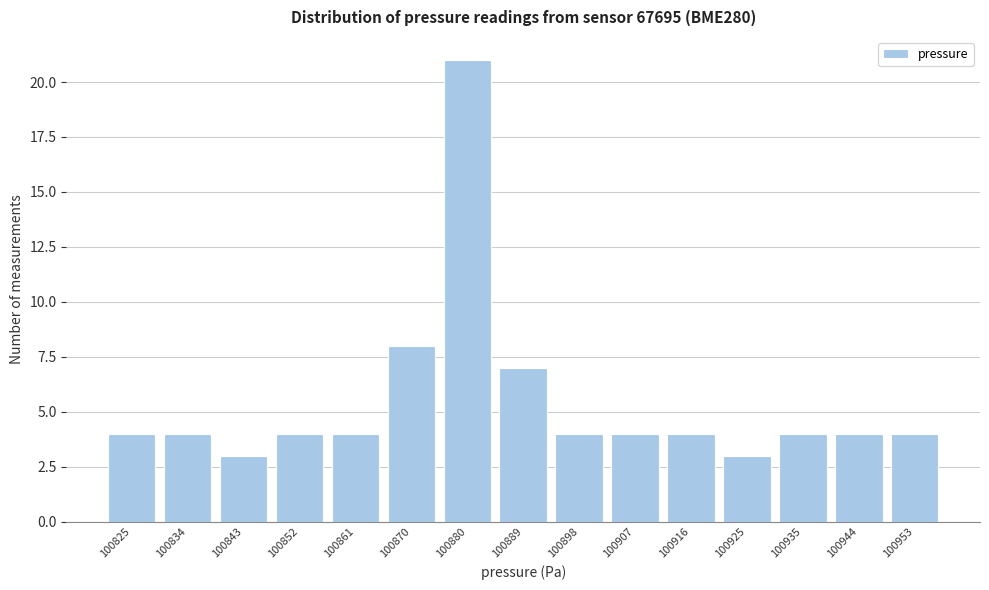

Reading left to right, what are all the values shown in this chart?

100825=4	100834=4	100843=3	100852=4	100861=4	100870=8	100880=21	100889=7	100898=4	100907=4	100916=4	100925=3	100935=4	100944=4	100953=4